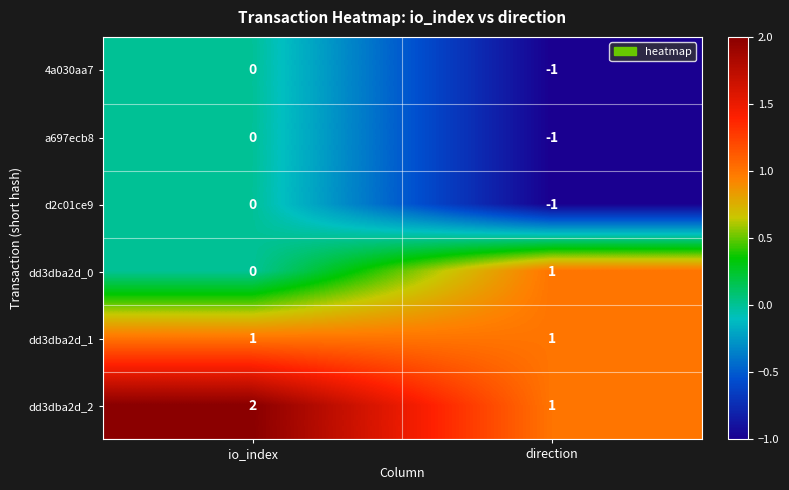

Which series has the largest total across all categories?

dd3dba2d_2